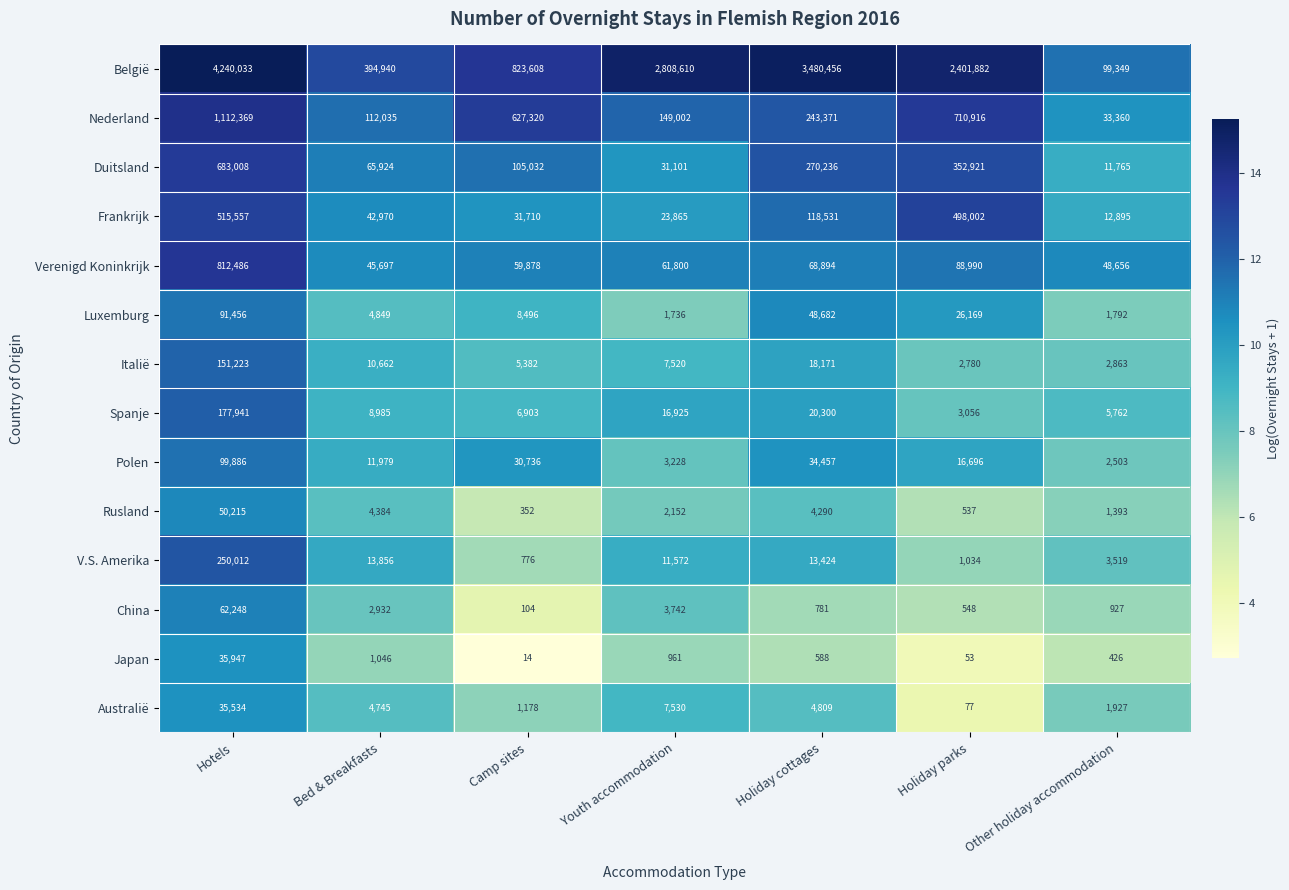

Rank the series by their maximum value, from highest to lowest.

België, Nederland, Verenigd Koninkrijk, Duitsland, Frankrijk, V.S. Amerika, Spanje, Italië, Polen, Luxemburg, China, Rusland, Japan, Australië